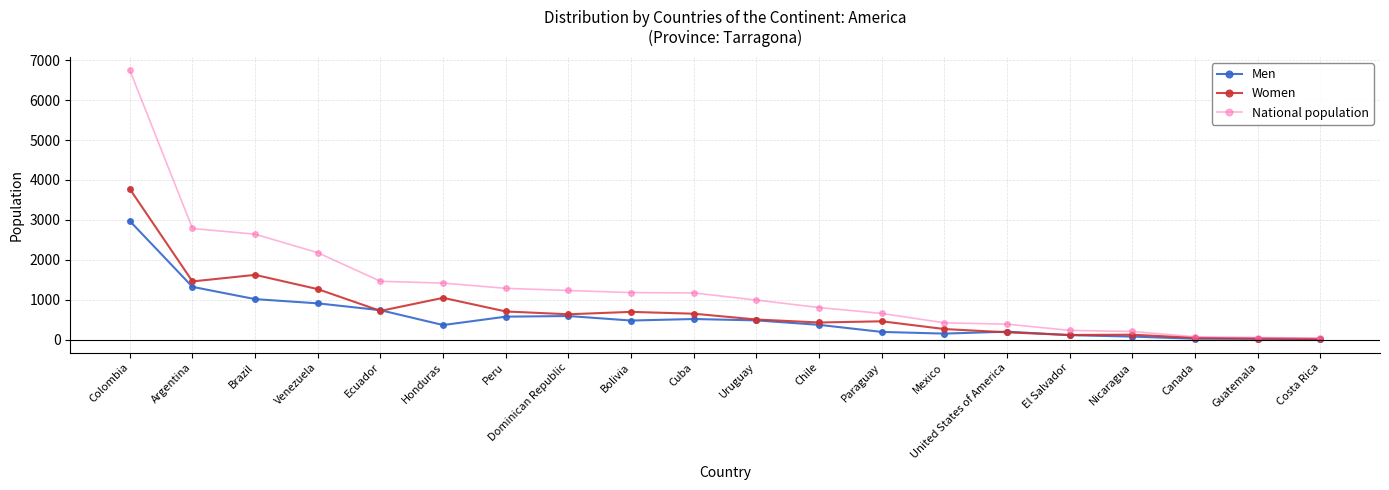

What is the sum of all Women values?

14812